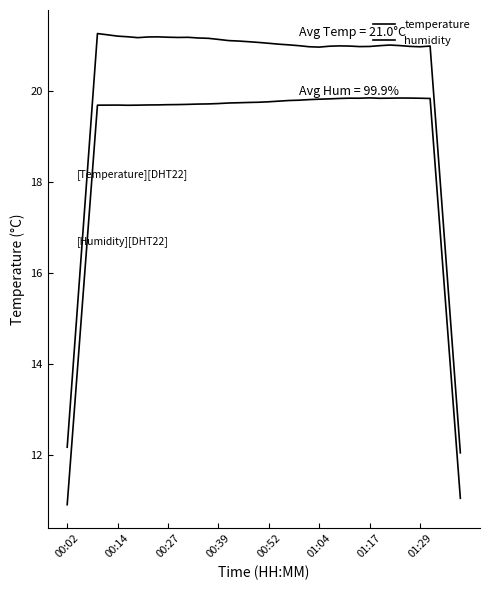

Does the chart display data point markers on the line(s)?

No